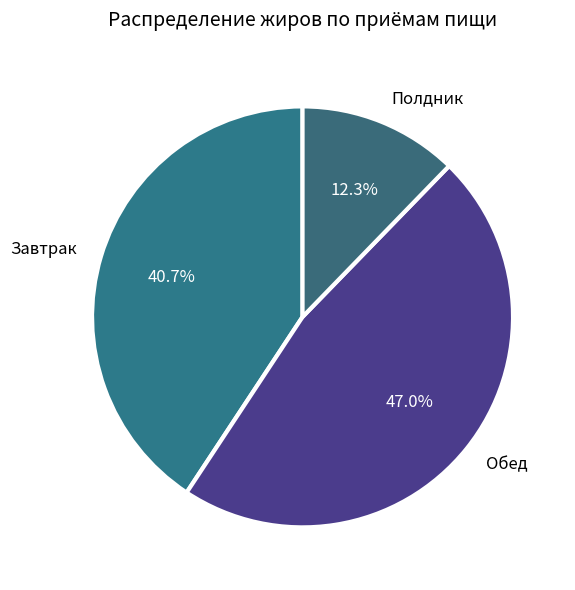

How much of the chart is everything except Полдник?

87.7%